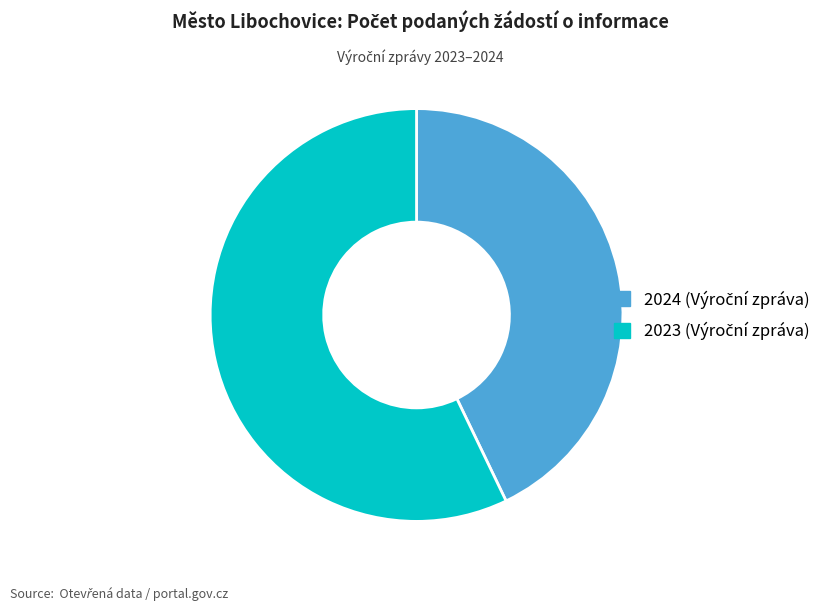

Does any single category account for the majority?

Yes